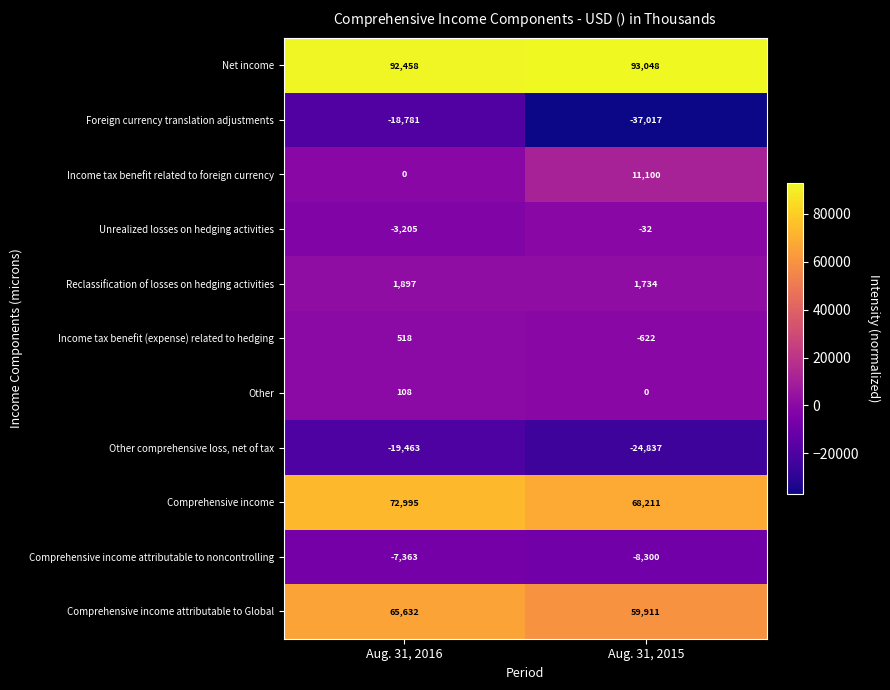

Count the number of data series in this chart.

11